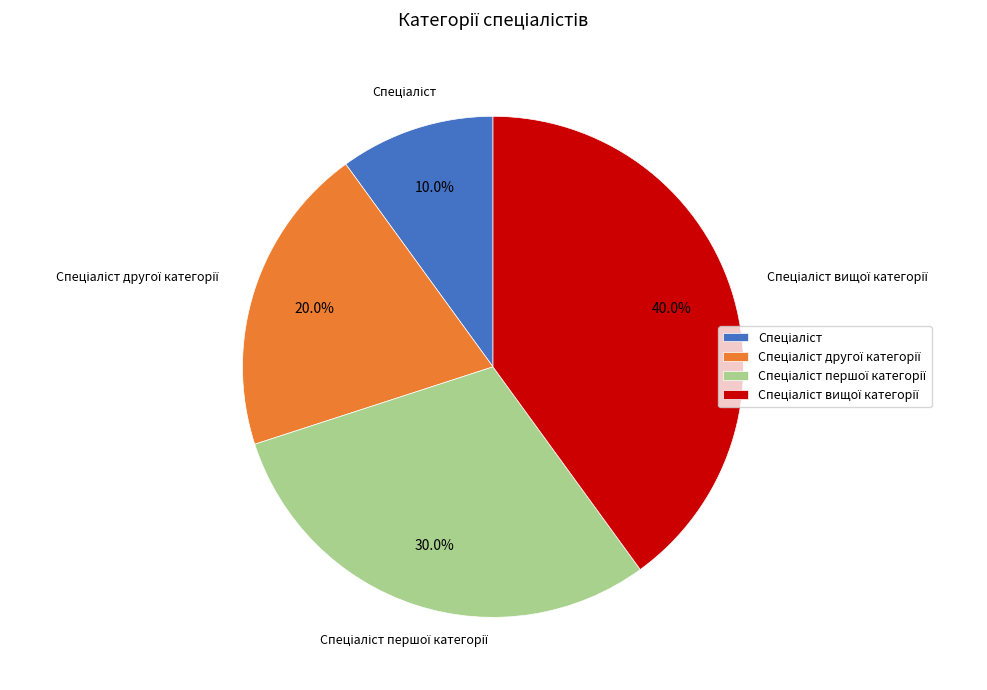

Does any single category account for the majority?

No